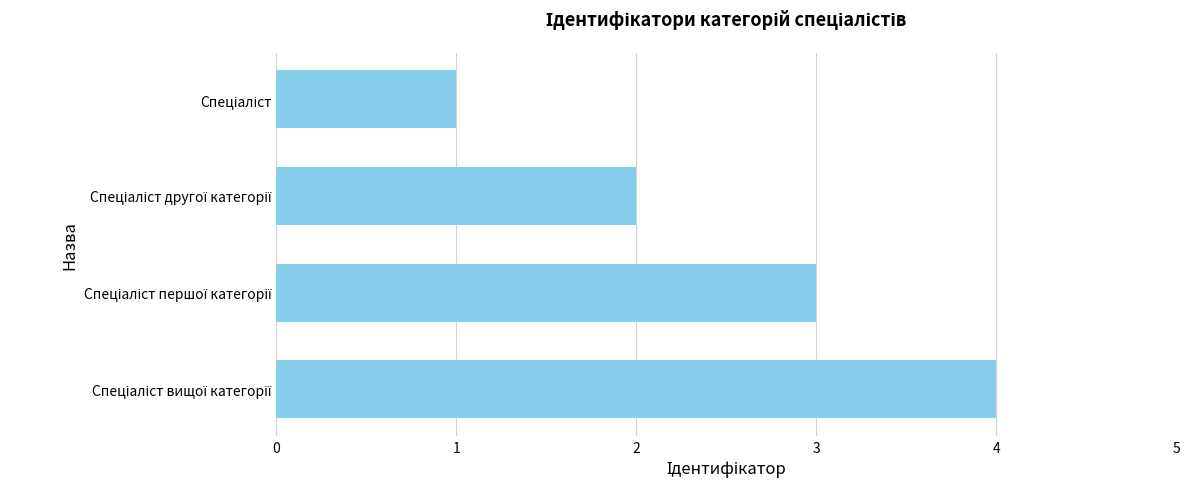

What is the difference between the maximum and minimum values?

3